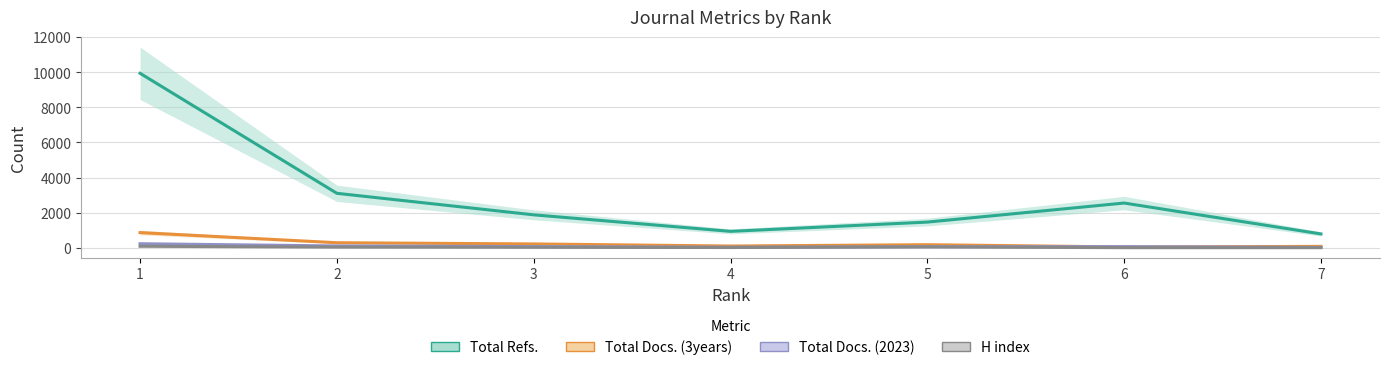

True or false: Total Docs. (2023) and Total Refs. intersect in this chart.

False